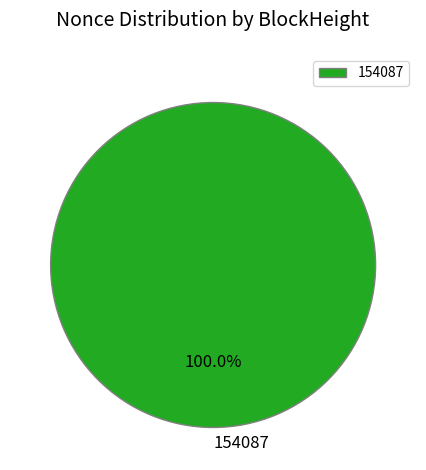

Which category accounts for the majority?

154087